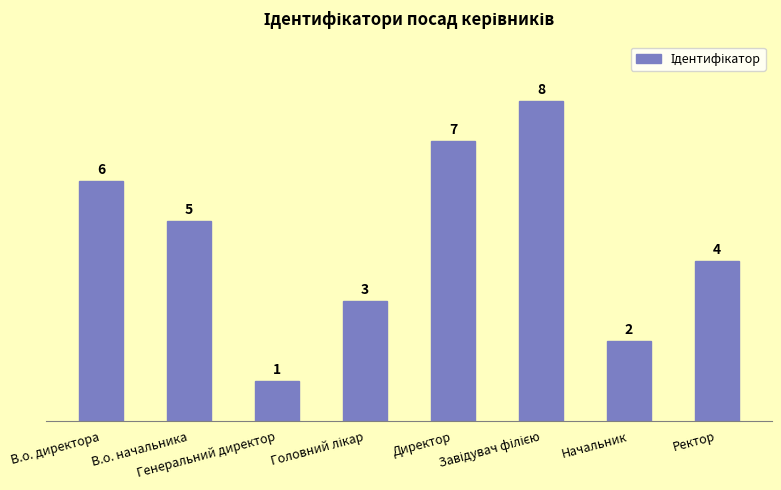

Count the number of categories in the chart.

8